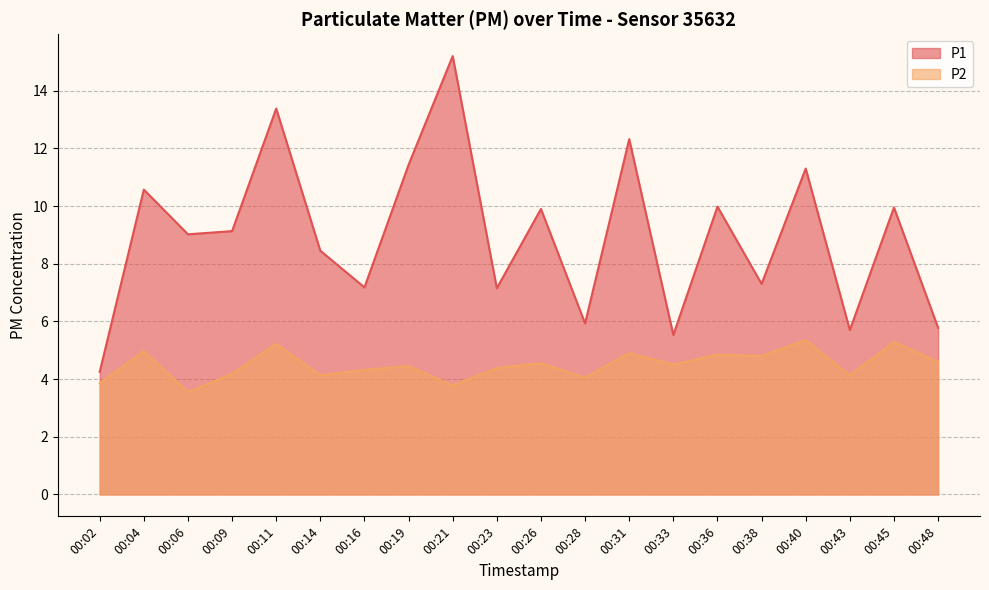

True or false: P2 and P1 intersect in this chart.

False